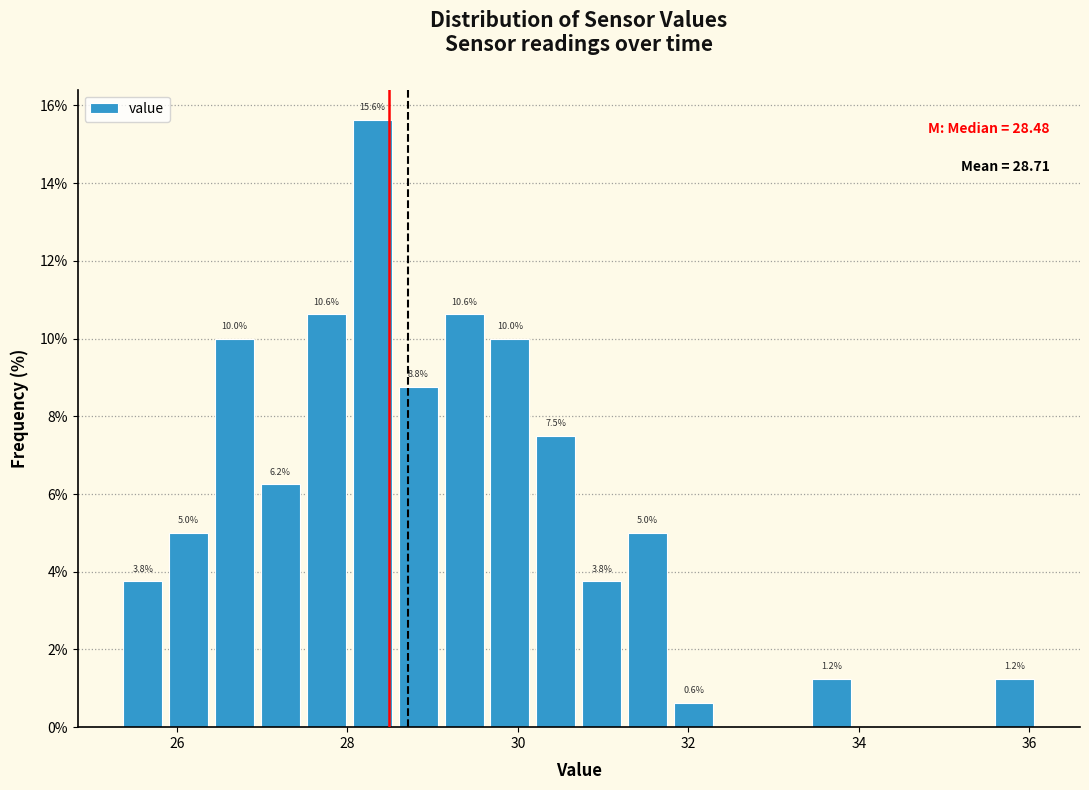

Read against the x-axis, roughly where is the centre of the tallest bar?

28.2